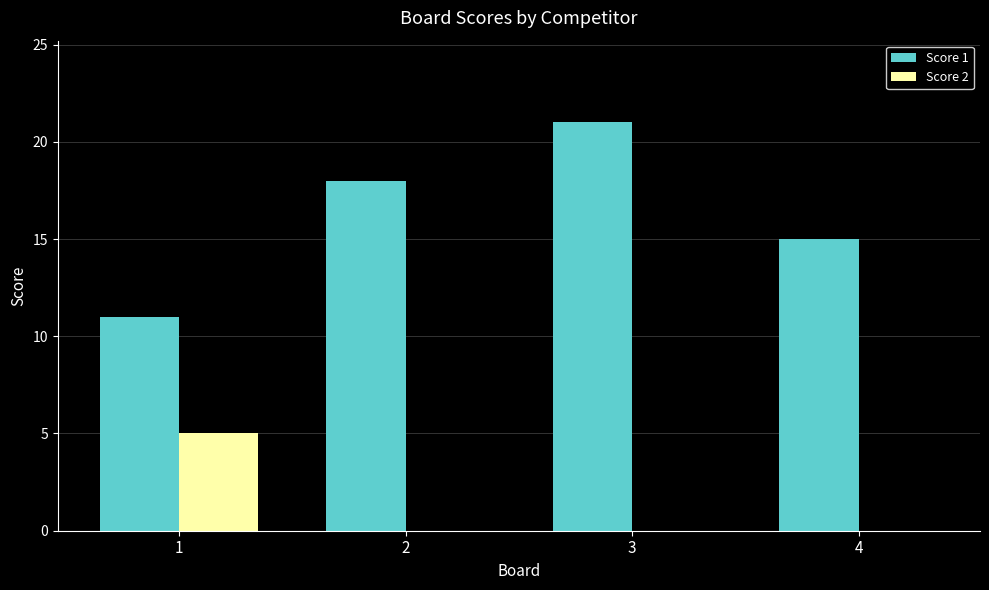

The value of Score 2 at 4 is 3. True or false?

False